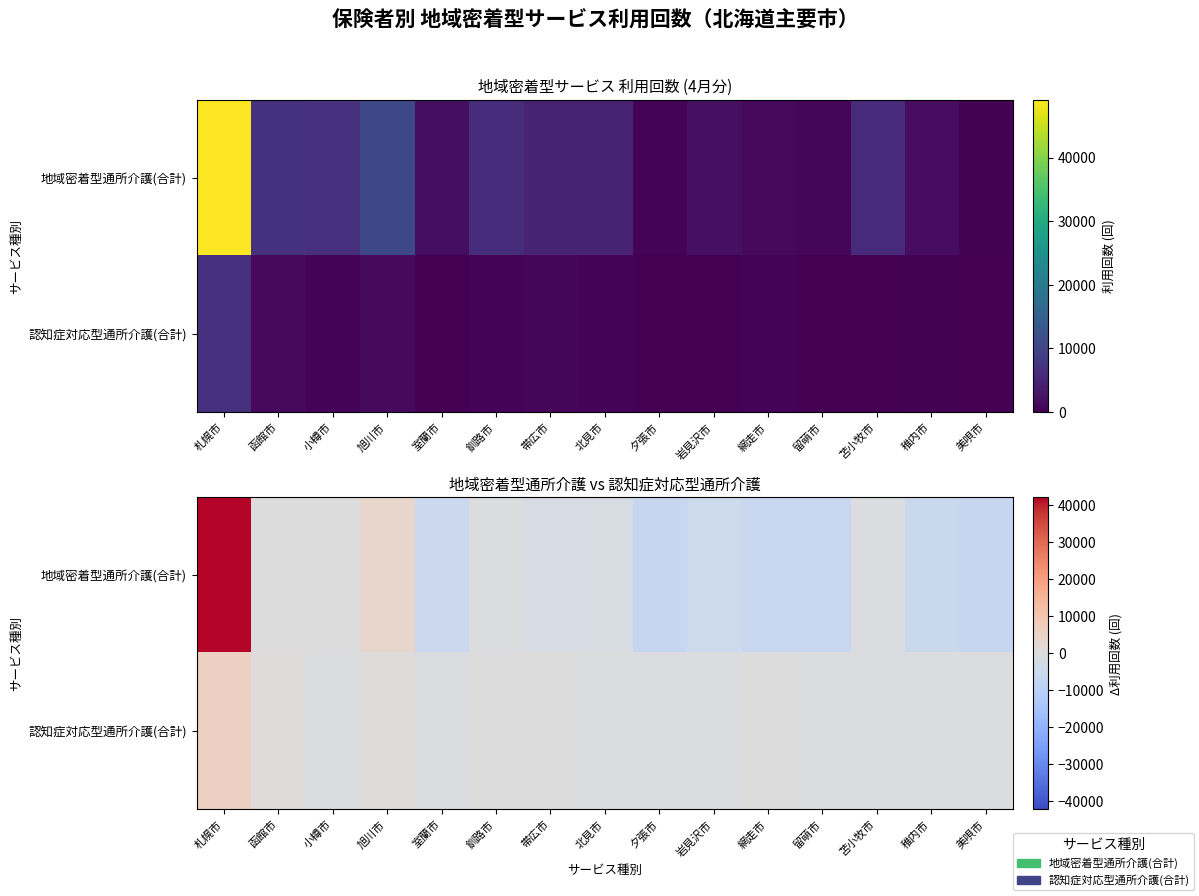

What is the total value across all series at 室蘭市?

-5726.3